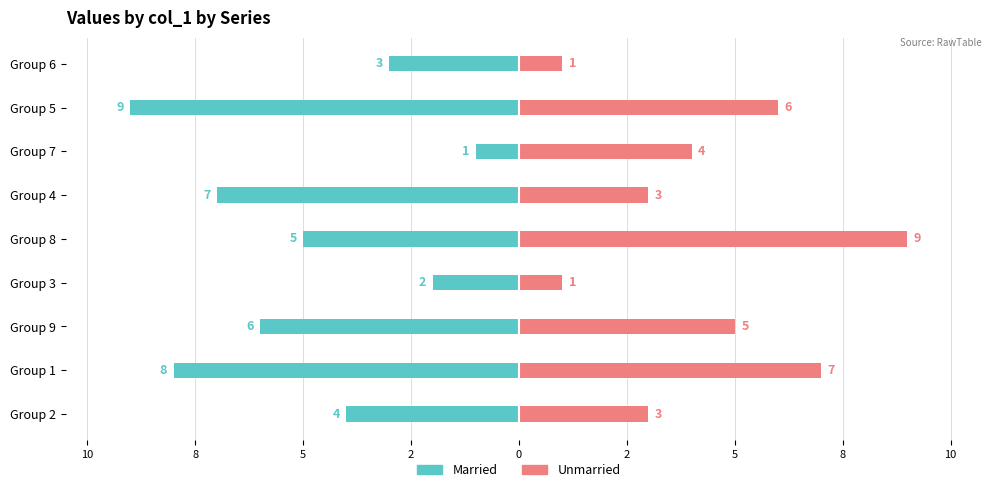

How many Married values are between -7 and -3?

5